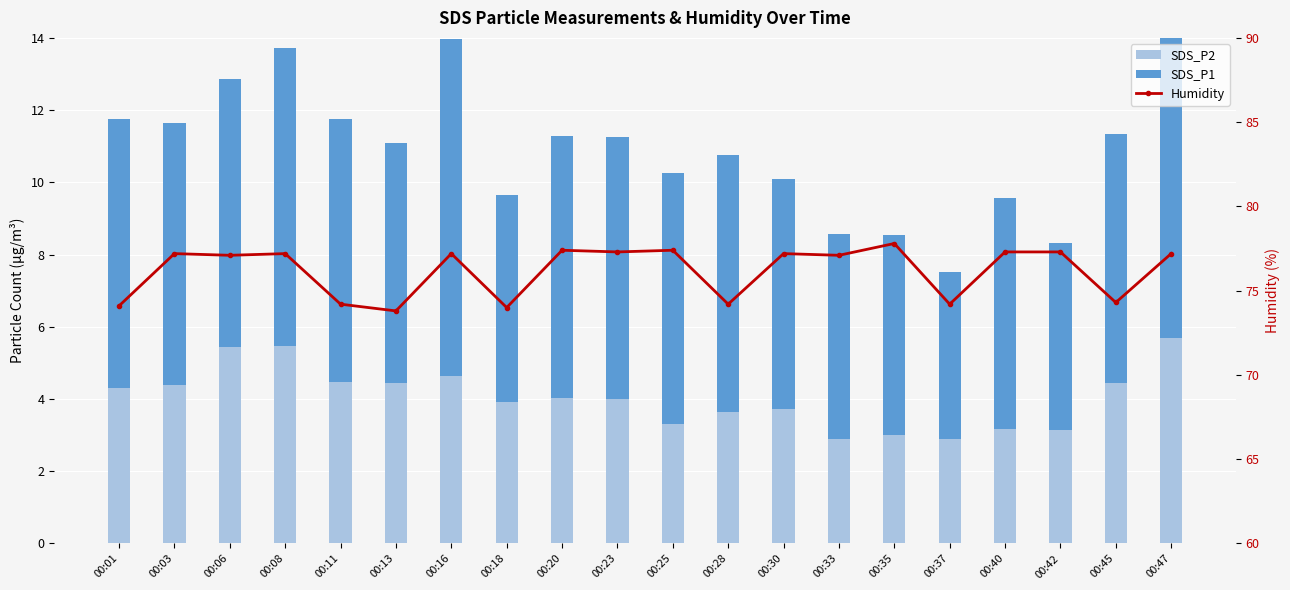

Does the chart contain stacked bars?

No